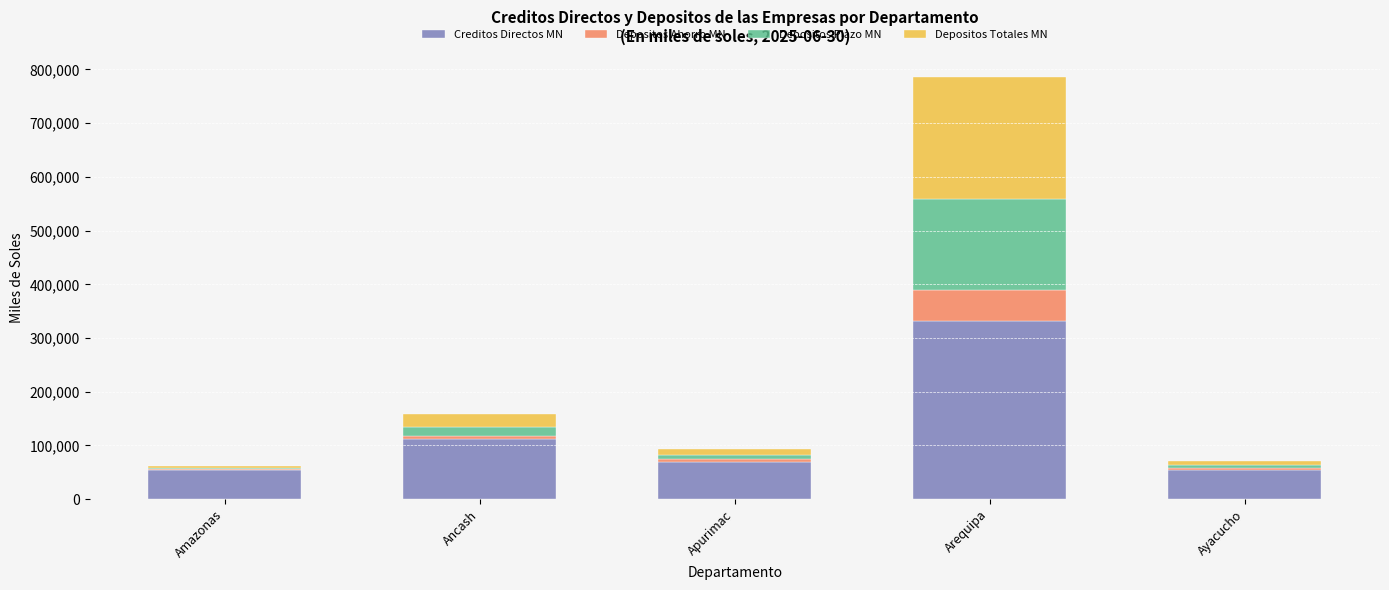

What is the maximum value for Creditos Directos MN?

332042.0